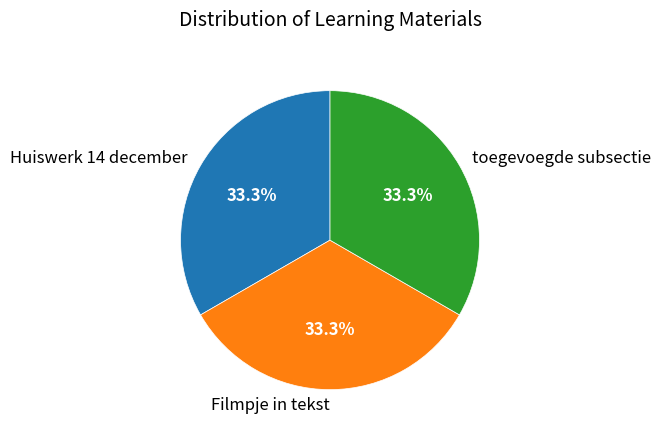

What portion of the pie excludes toegevoegde subsectie?

66.7%